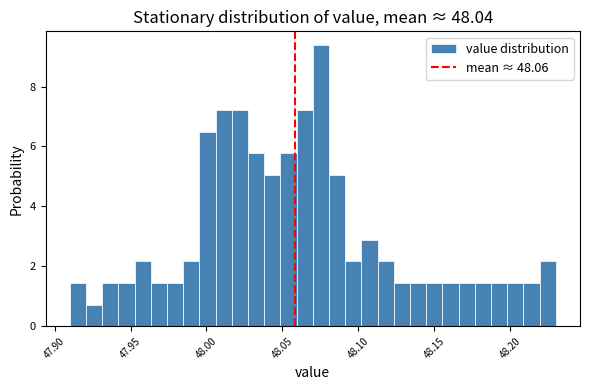

Read against the x-axis, roughly where is the centre of the tallest bar?

48.075